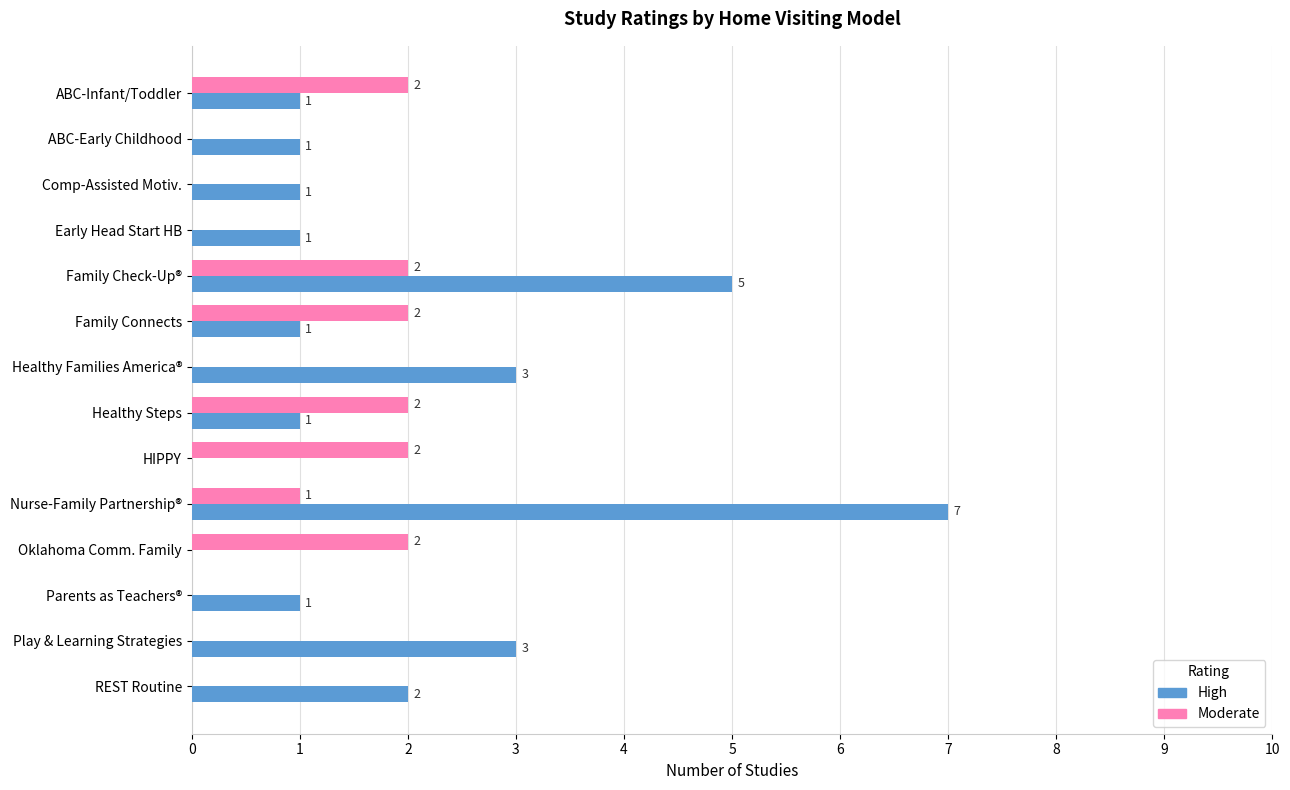

What is the sum of all Moderate values?

13